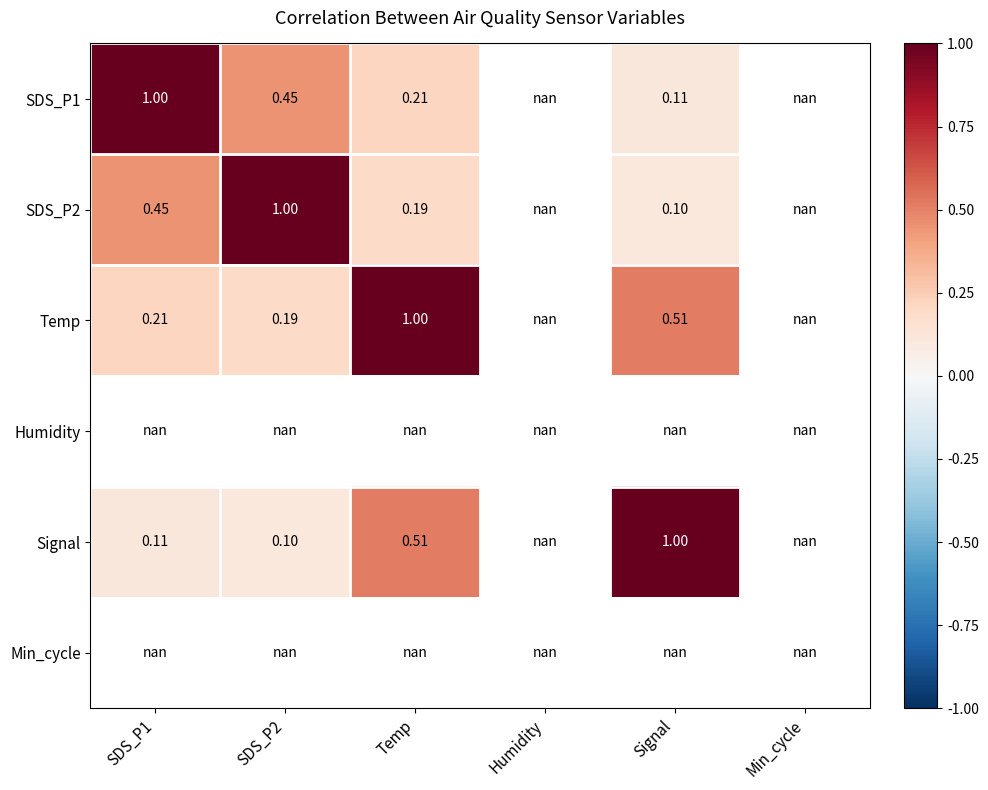

Is the value of SDS_P1 at Temp greater than the value of Signal at SDS_P1?

Yes